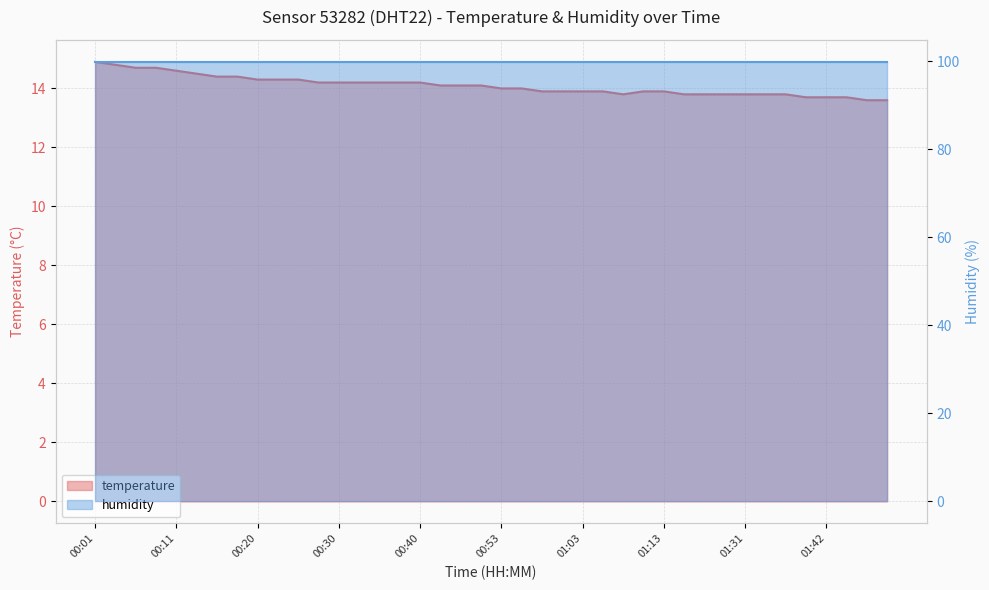

What is the difference between the maximum and minimum values?

1.3